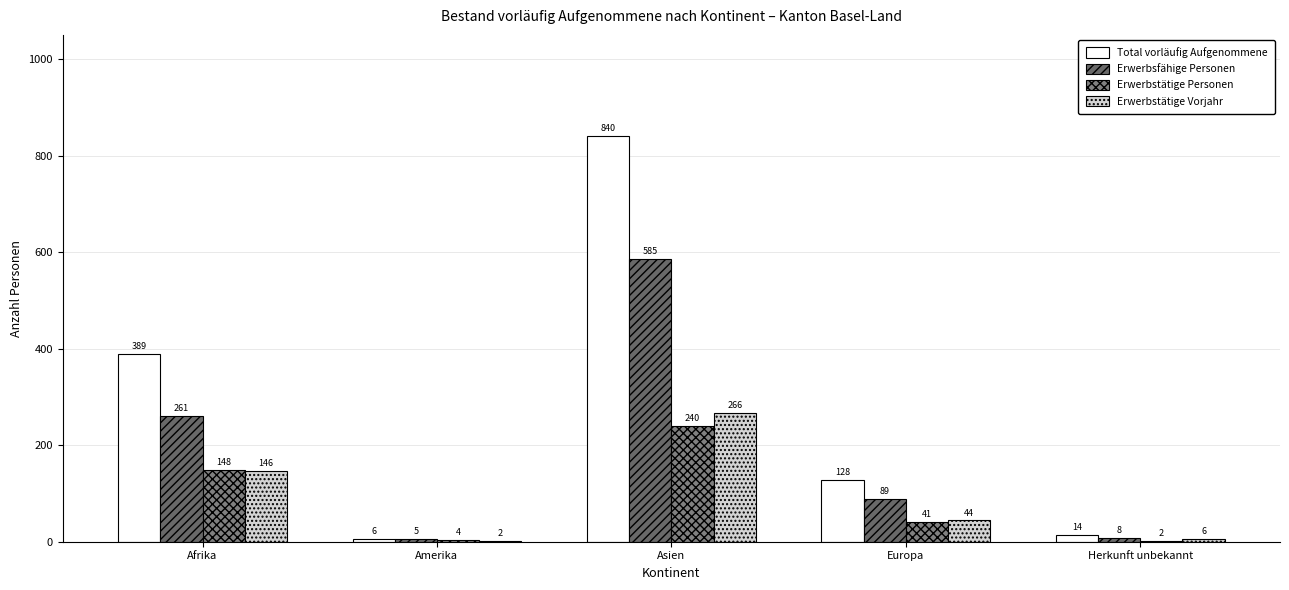

What is the smallest value displayed?

2